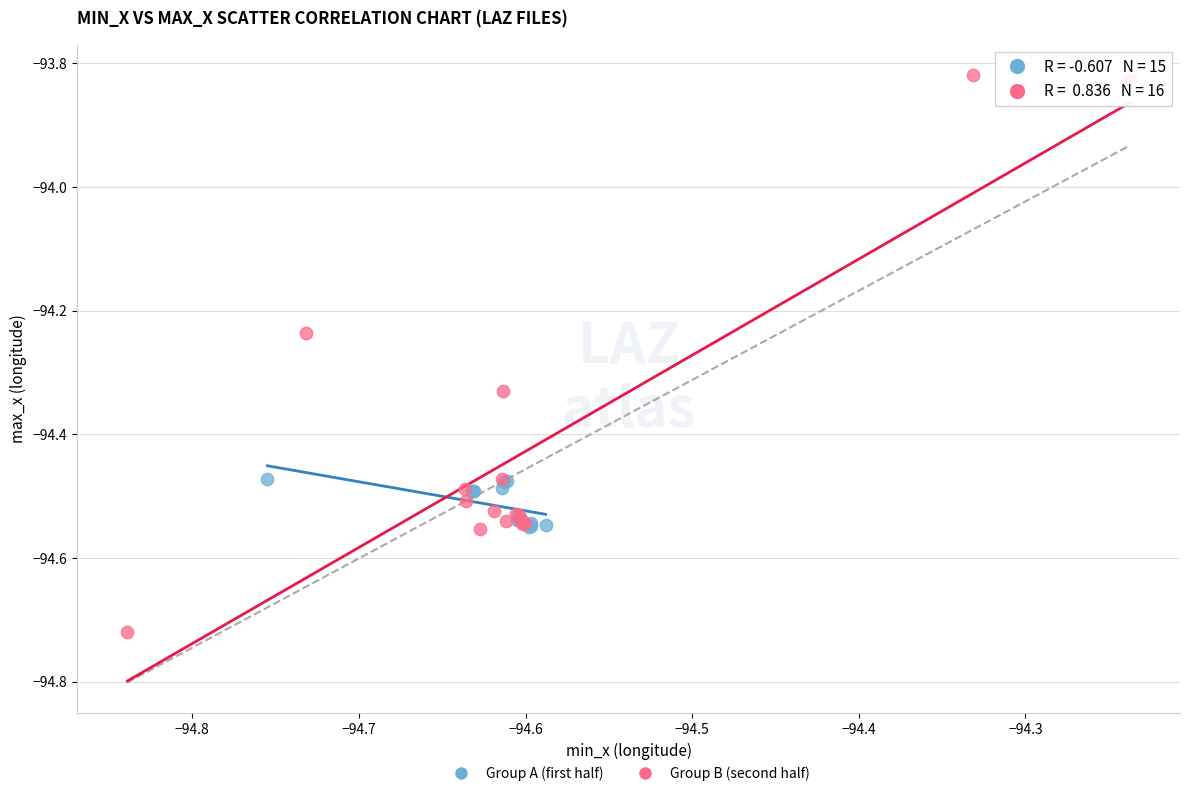

Which series reaches the maximum Y coordinate?

Group B (second half)